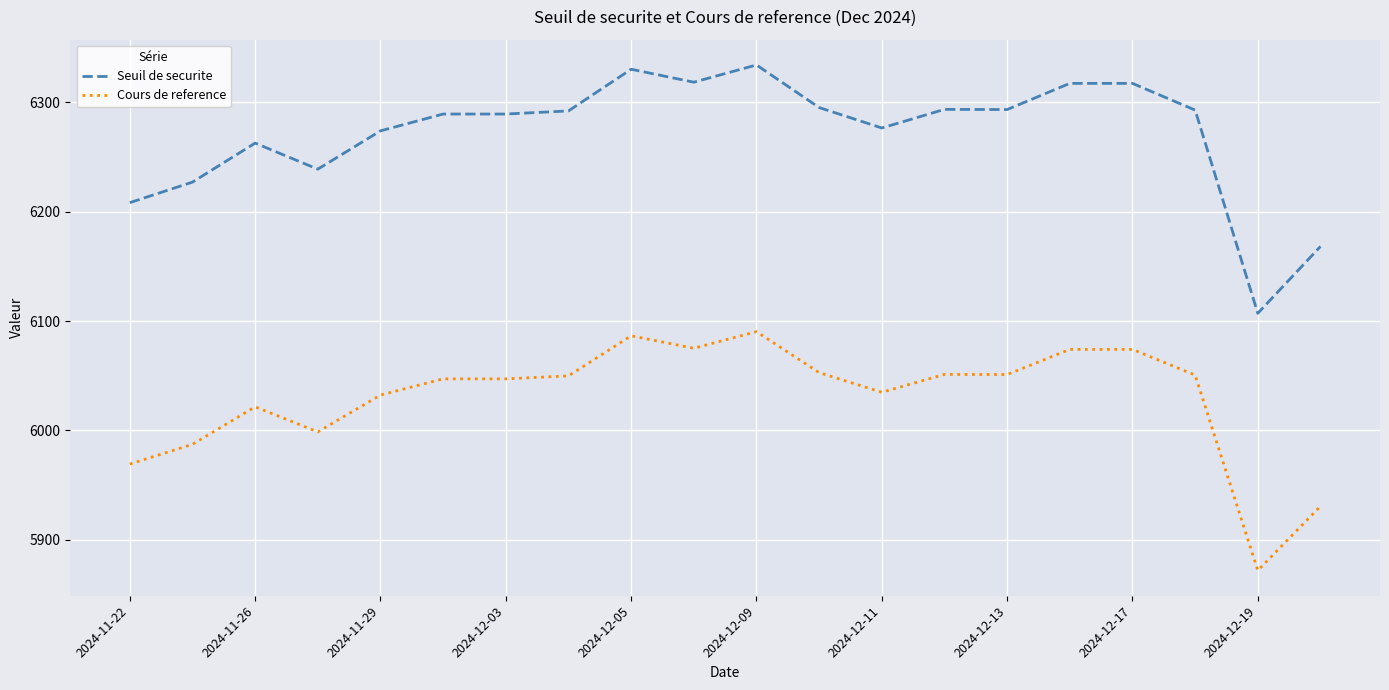

What is the difference between the maximum and minimum values in the Seuil de securite series?

226.8